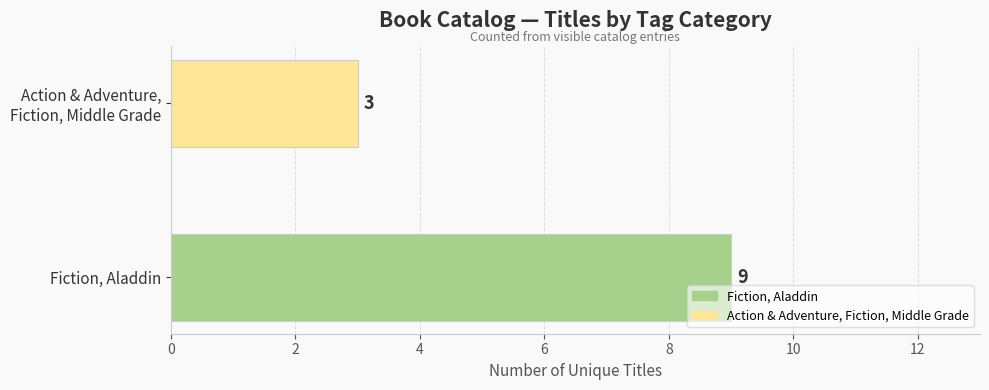

The chart shows a value of 9 at Fiction, Aladdin. True or false?

True